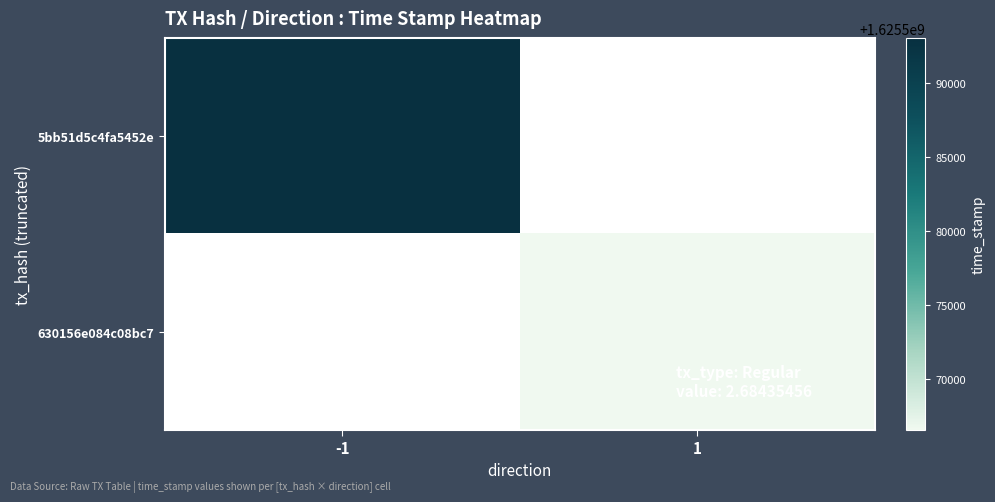

Between 1 and -1, which is larger?

-1